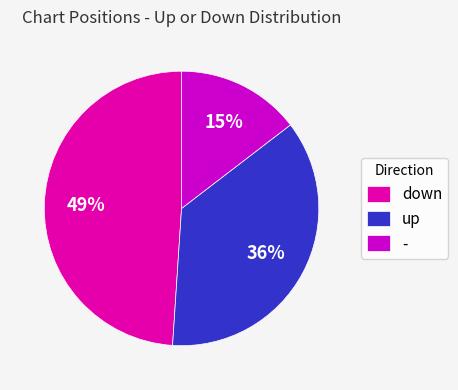

Which has a higher value, down or up?

down